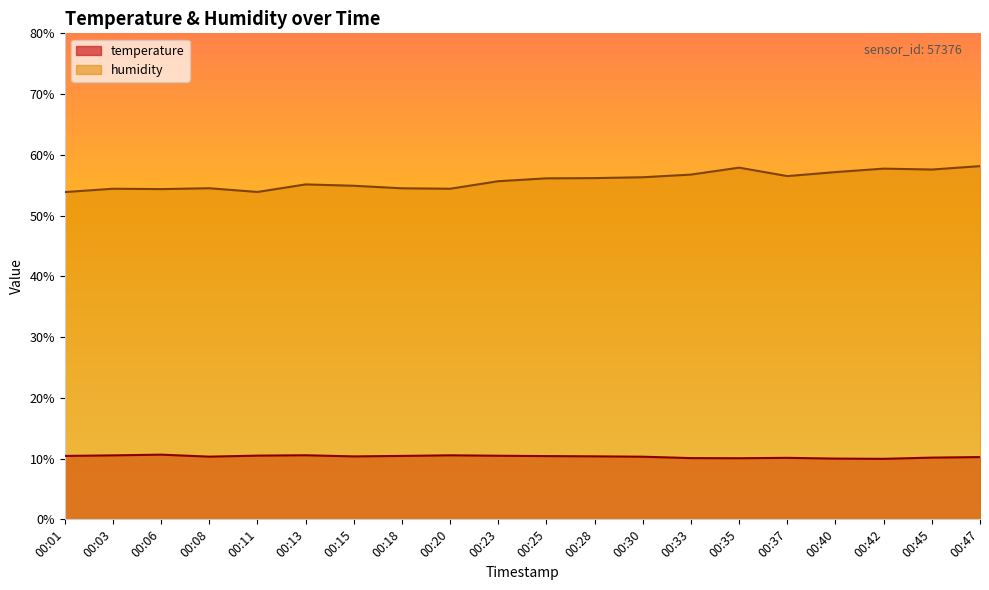

What is the spread (max minus min) of values at 00:47?

47.9